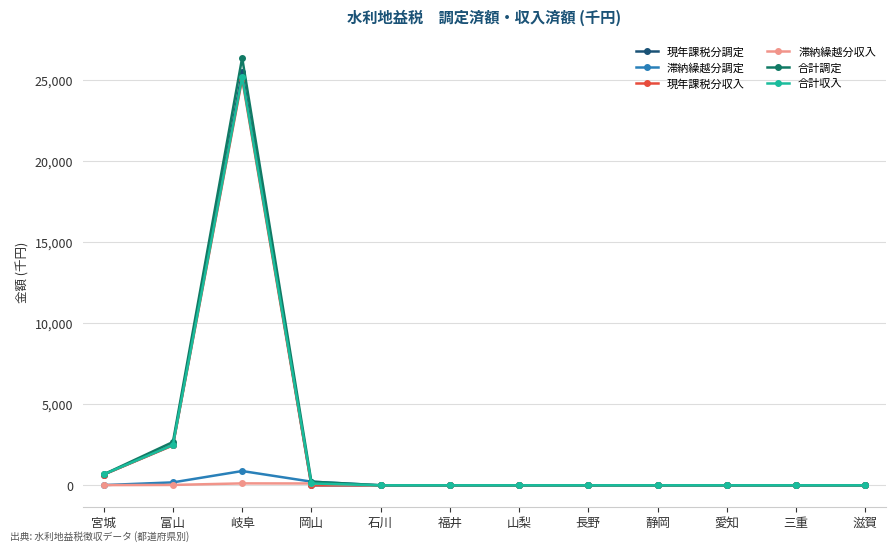

How many lines are shown in the chart?

6